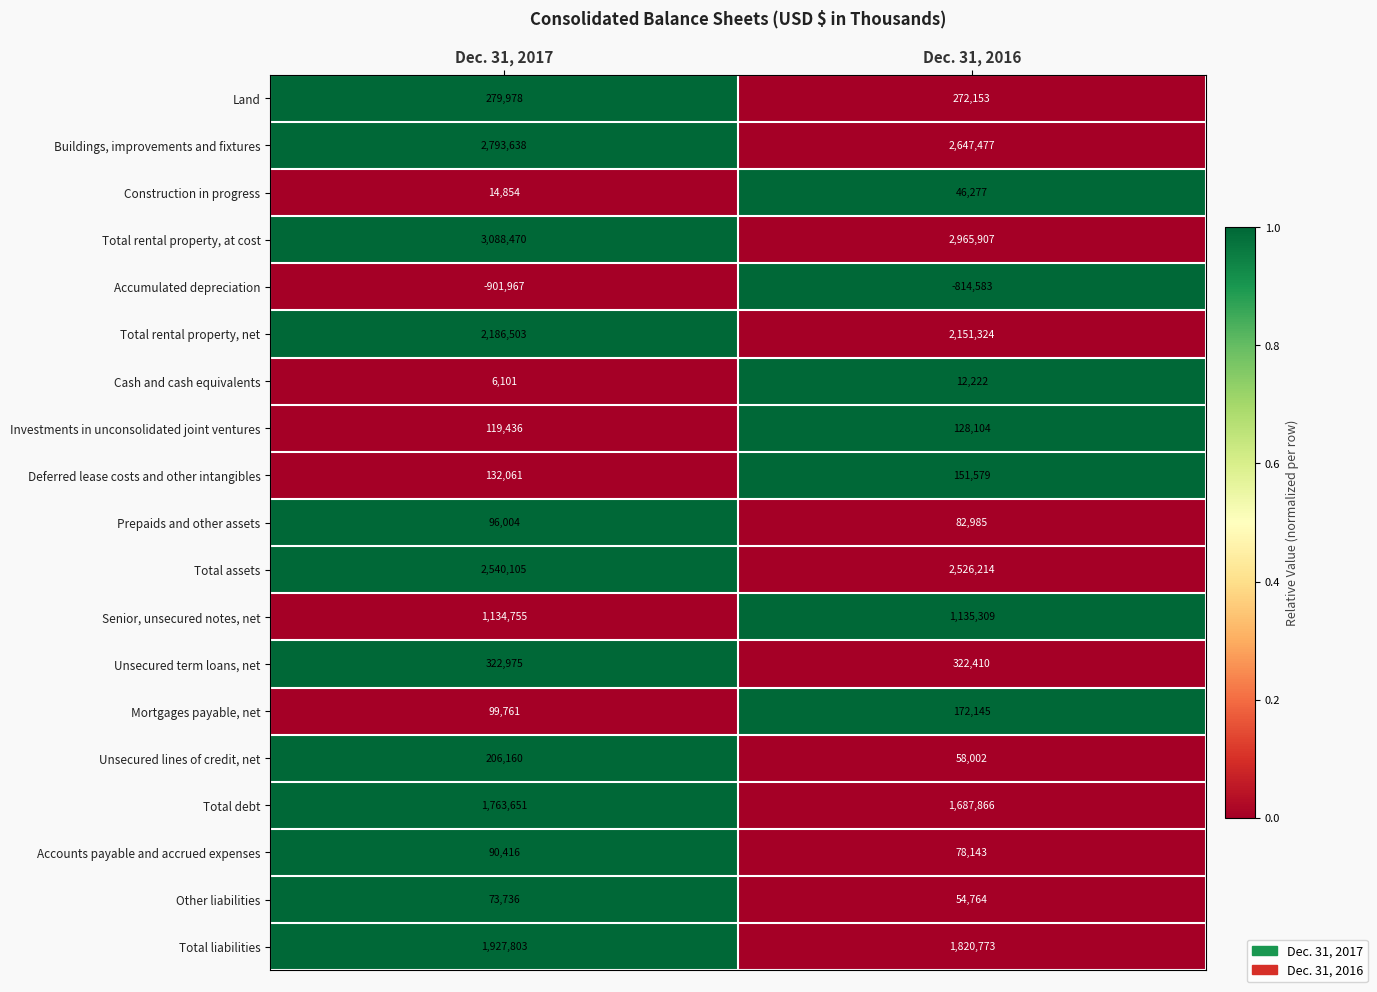

What is the maximum value shown in the chart?

3088470